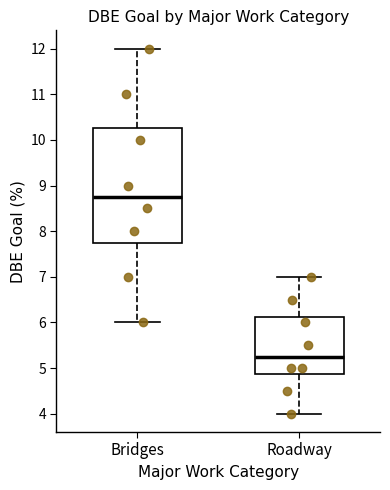

Where does the lower whisker of the box for Roadway end on the y-axis? The values are not printed on the chart, so give them approximately, as read against the axis.

4.0